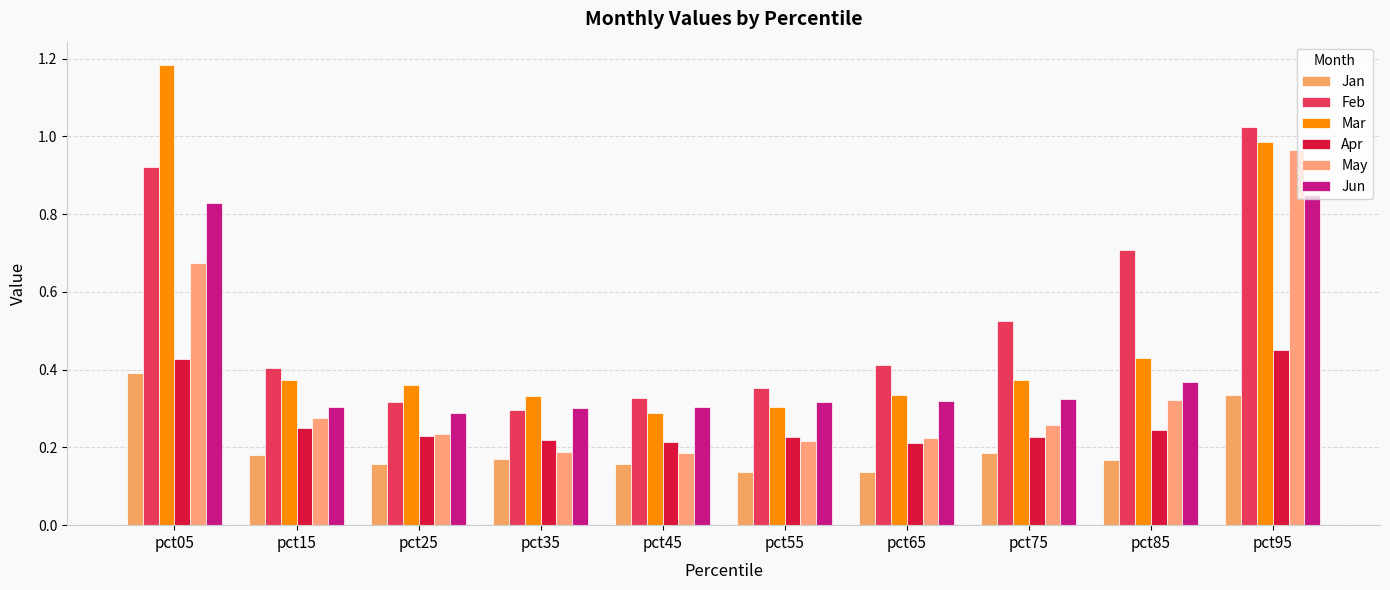

How many Jan values are between 0 and 1?

10